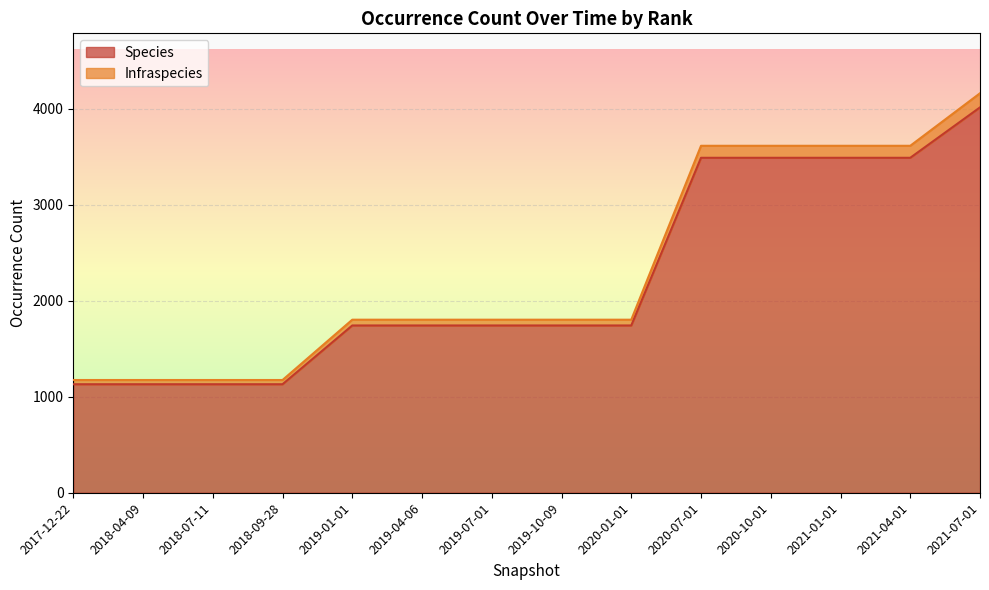

What are all the series names shown in the legend?

Species, Infraspecies